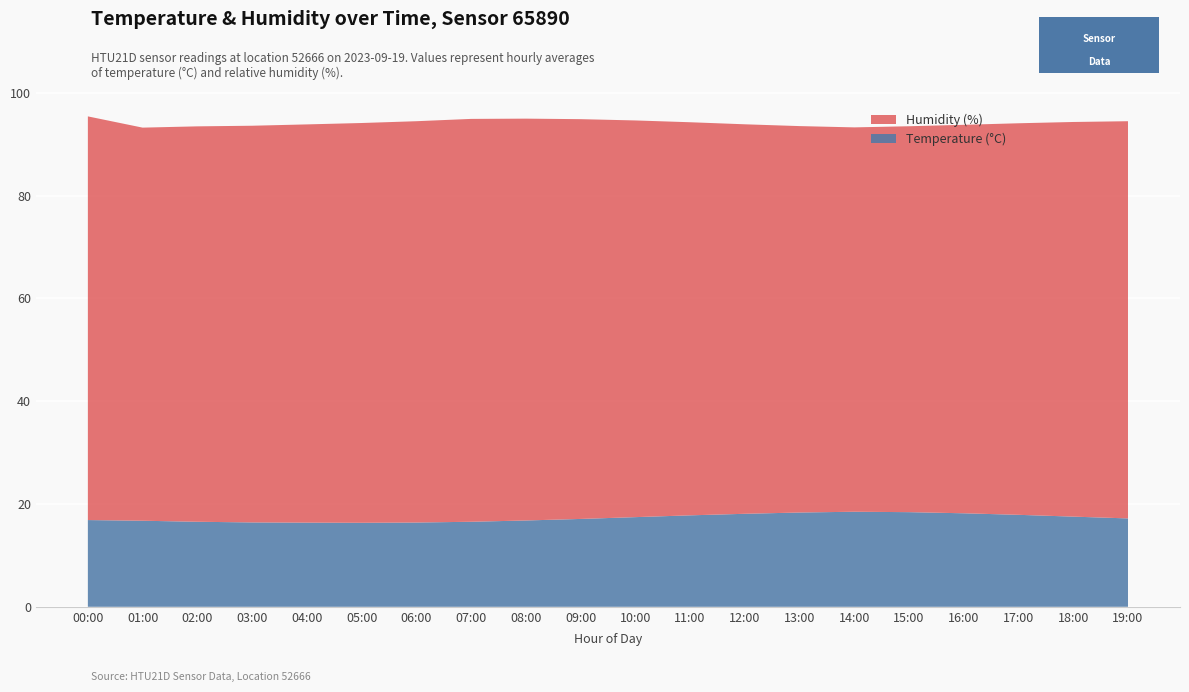

Reading right to left, list all the values displayed in this chart.

Temperature: 19:00=17.2	18:00=17.6	17:00=17.9	16:00=18.2	15:00=18.4	14:00=18.5	13:00=18.4	12:00=18.1	11:00=17.8	10:00=17.4	09:00=17.1	08:00=16.8	07:00=16.6	06:00=16.4	05:00=16.4	04:00=16.4	03:00=16.4	02:00=16.6	01:00=16.8	00:00=16.9
Humidity: 19:00=77.3	18:00=76.8	17:00=76.2	16:00=75.6	15:00=75.1	14:00=74.8	13:00=75.2	12:00=75.8	11:00=76.5	10:00=77.2	09:00=77.8	08:00=78.2	07:00=78.4	06:00=78.1	05:00=77.8	04:00=77.5	03:00=77.2	02:00=77.0	01:00=76.5	00:00=78.6